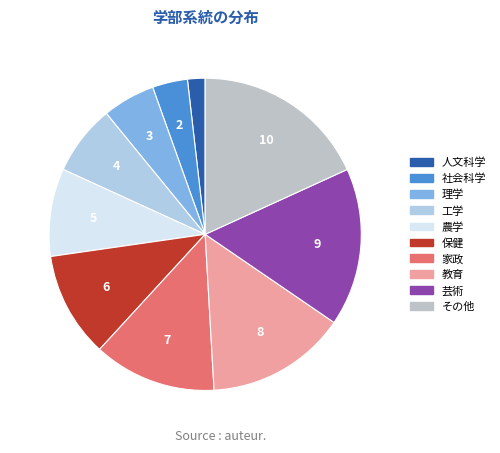

Is the sum of 家政 and 工学 greater than half?

No